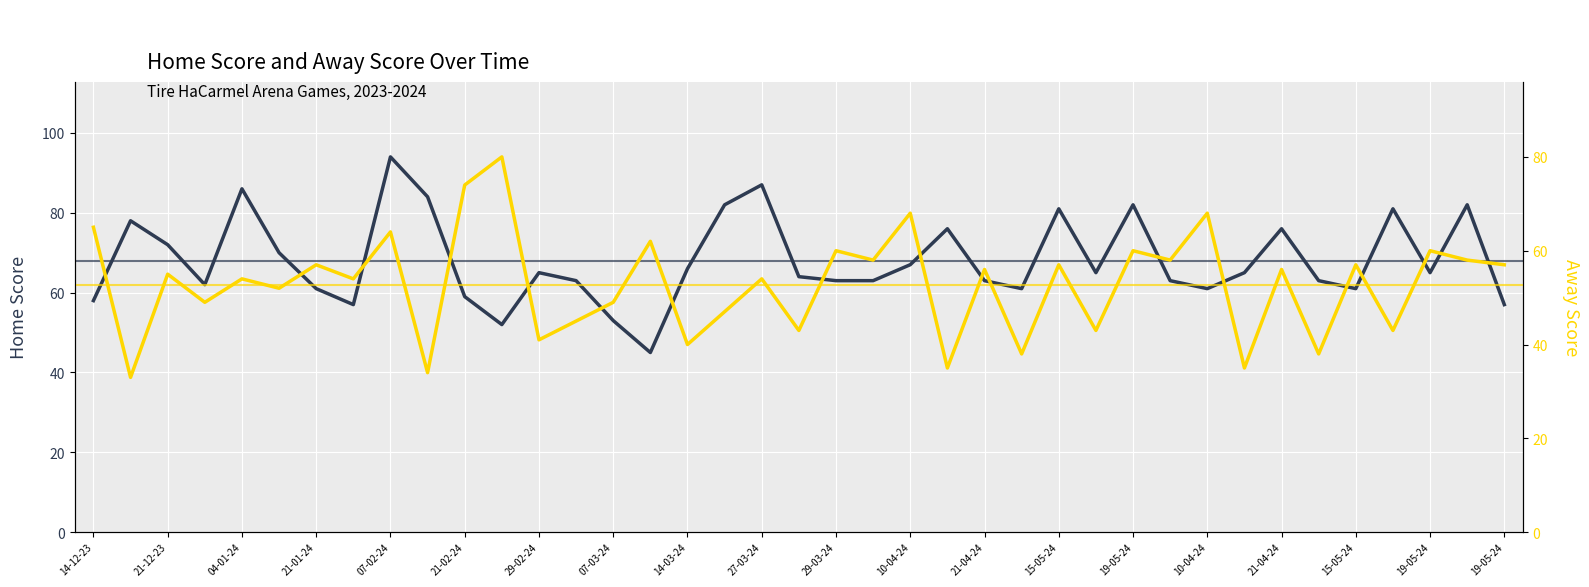

In Away Score, how many points are lower than both neighbors (excluding endpoints)?

16